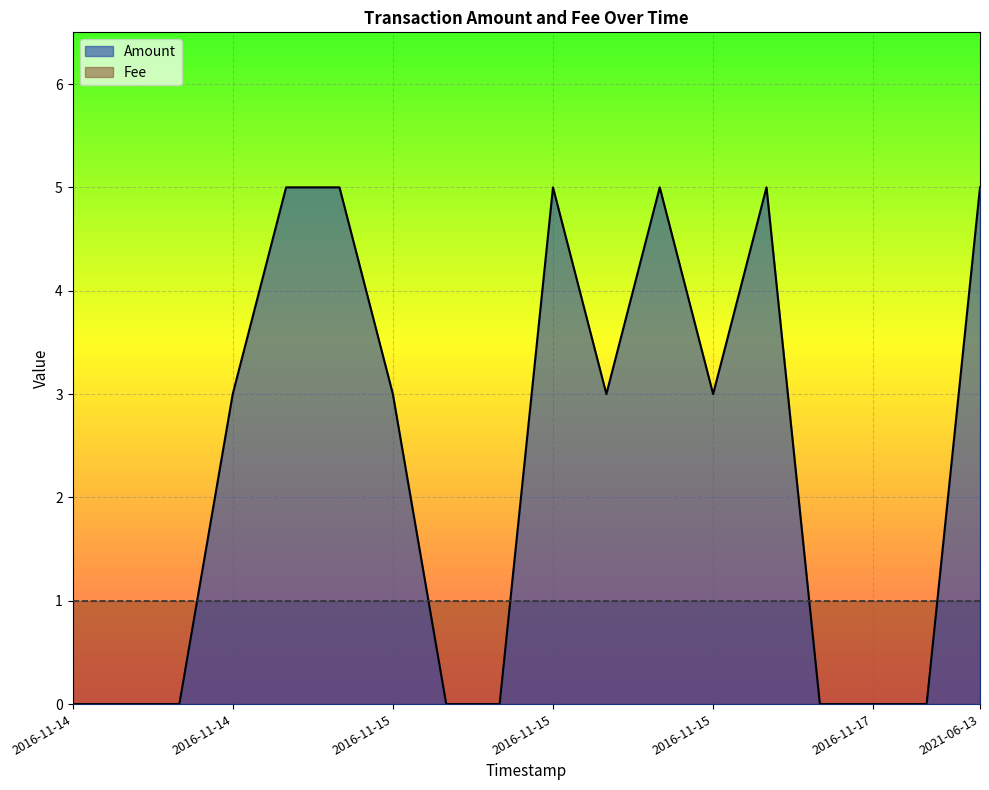

How many data points are less than 3?

8